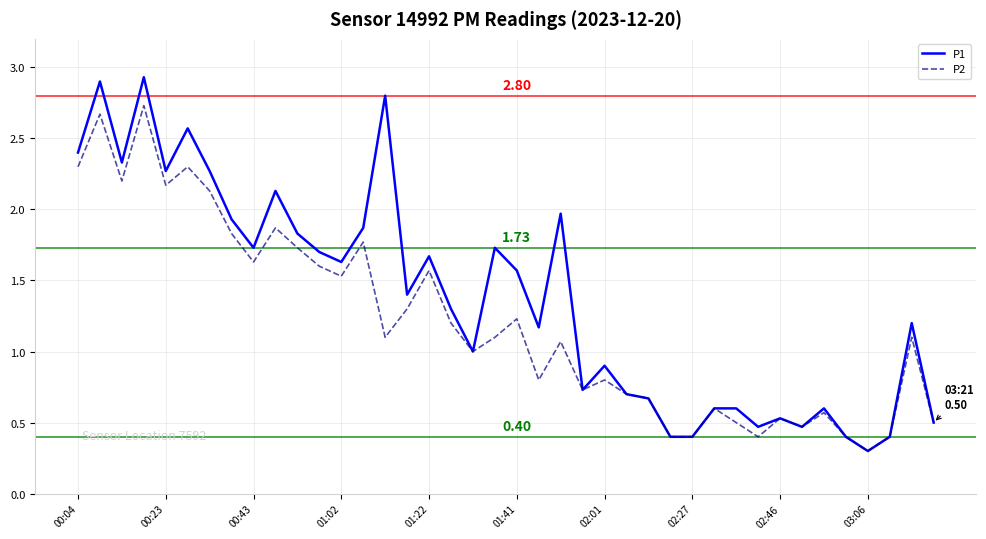

Which series has the largest range (max minus min)?

P1